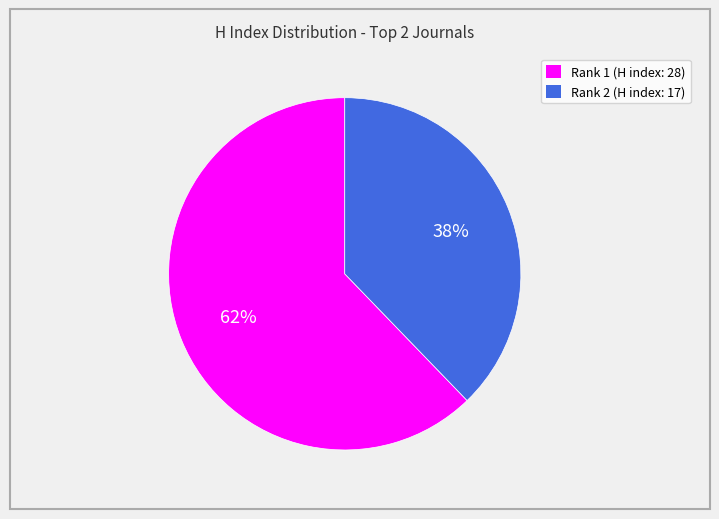

Is it true that Rank 1 (H index: 28) is 62% of the pie?

True